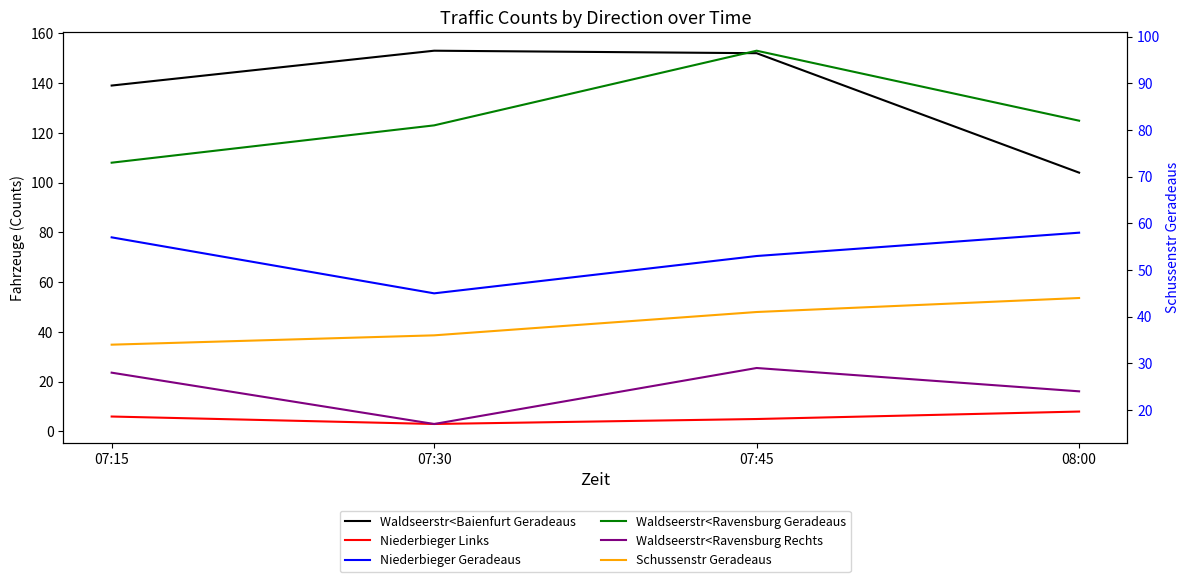

True or false: Schussenstr Geradeaus and Waldseerstr<Ravensburg Rechts intersect in this chart.

False